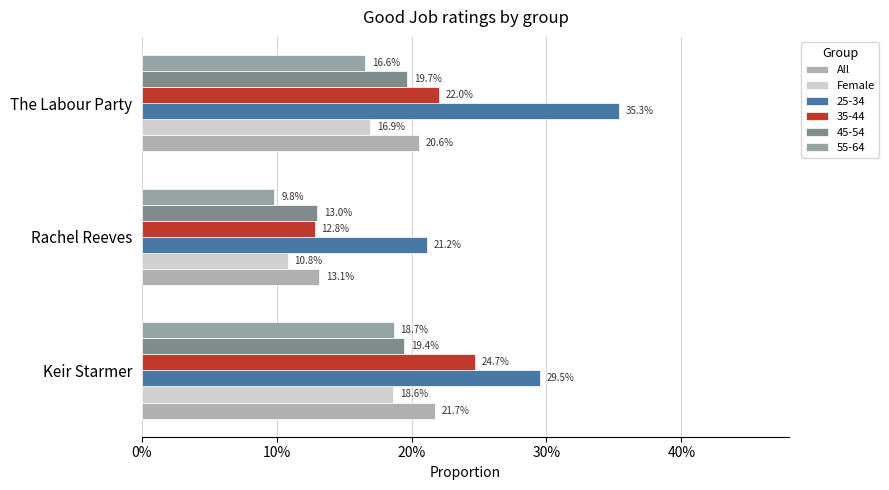

What is the value of the Female bar at the 1st from the left?

0.2